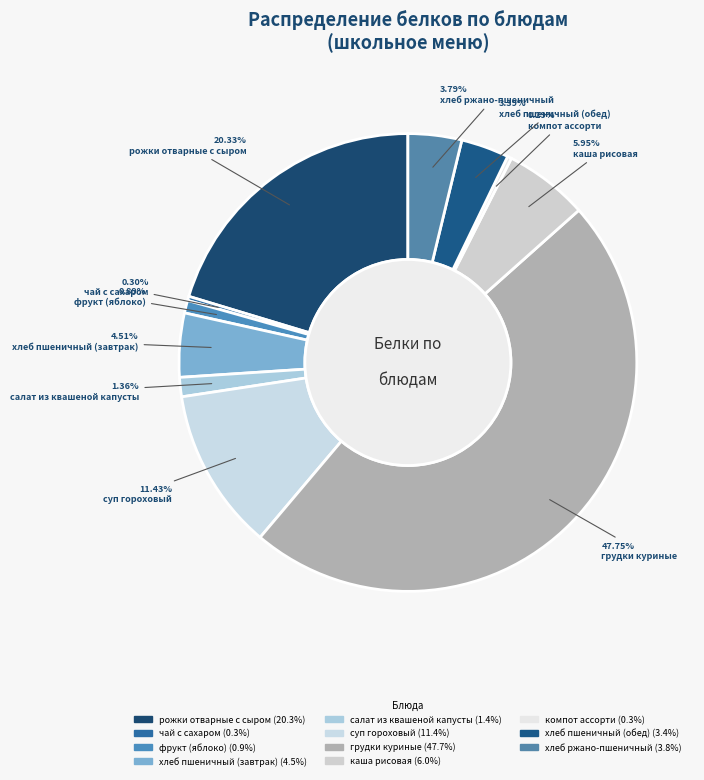

What is the smallest slice in the pie chart?

компот ассорти